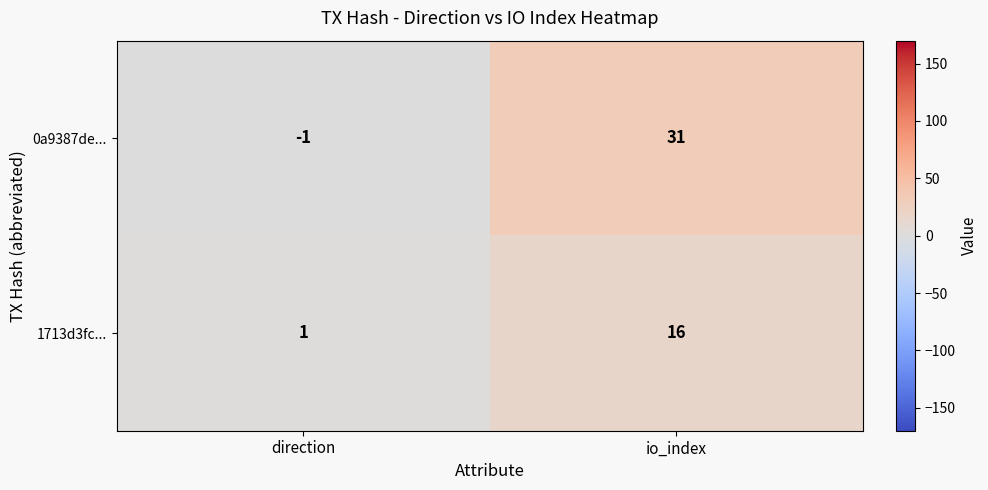

At how many categories does at least one series exceed 7?

1